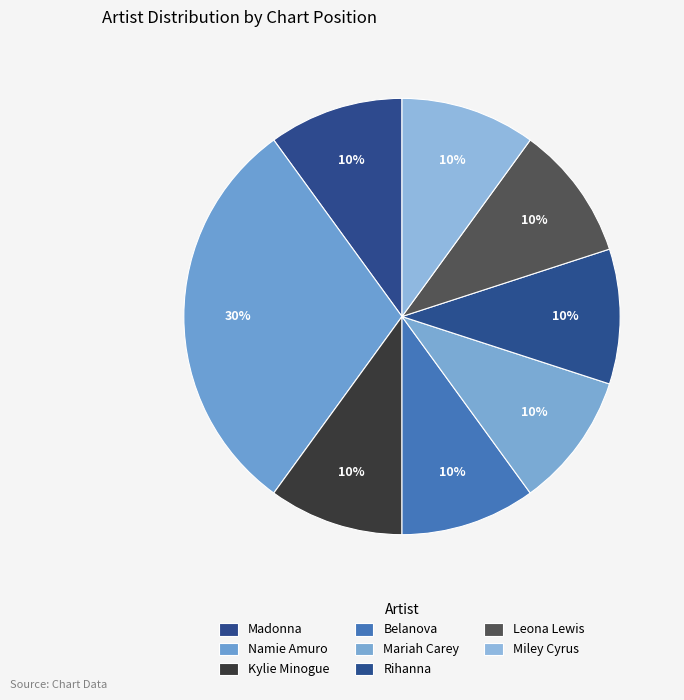

To the nearest percent, what portion does Leona Lewis represent?

10%